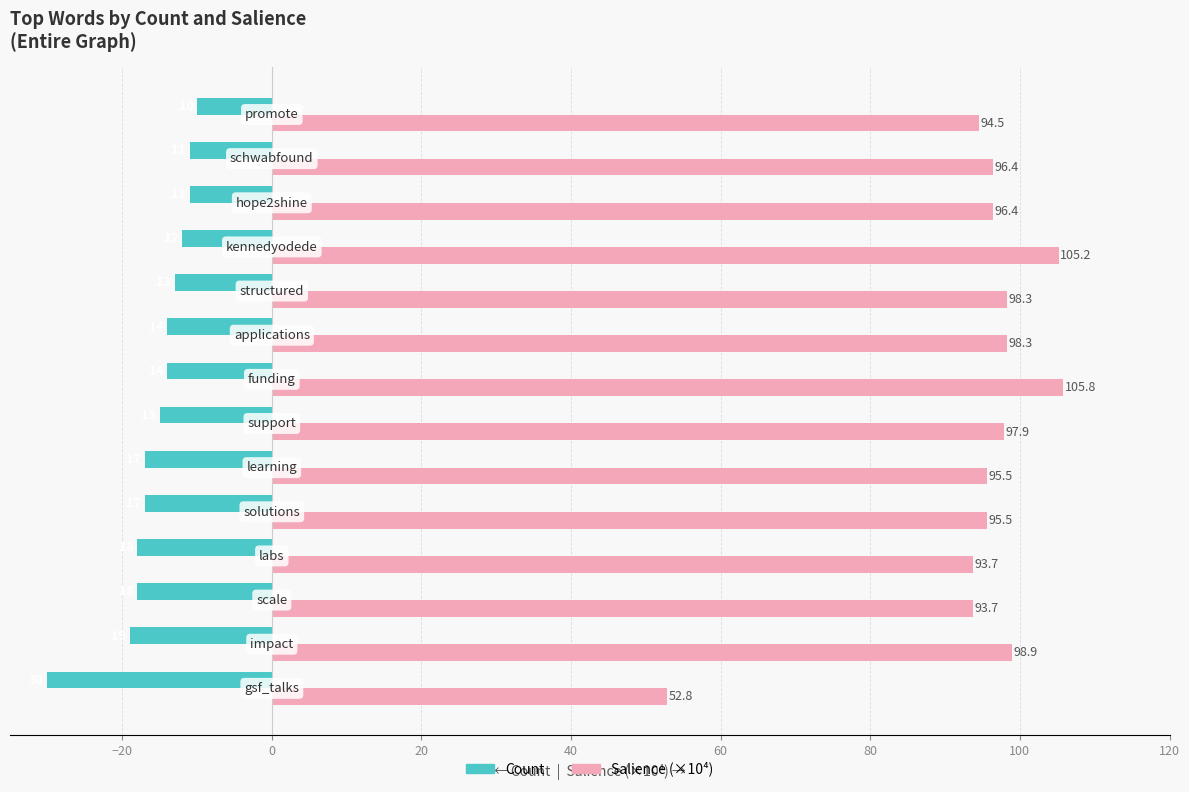

What is the minimum value shown in the chart?

-30.0